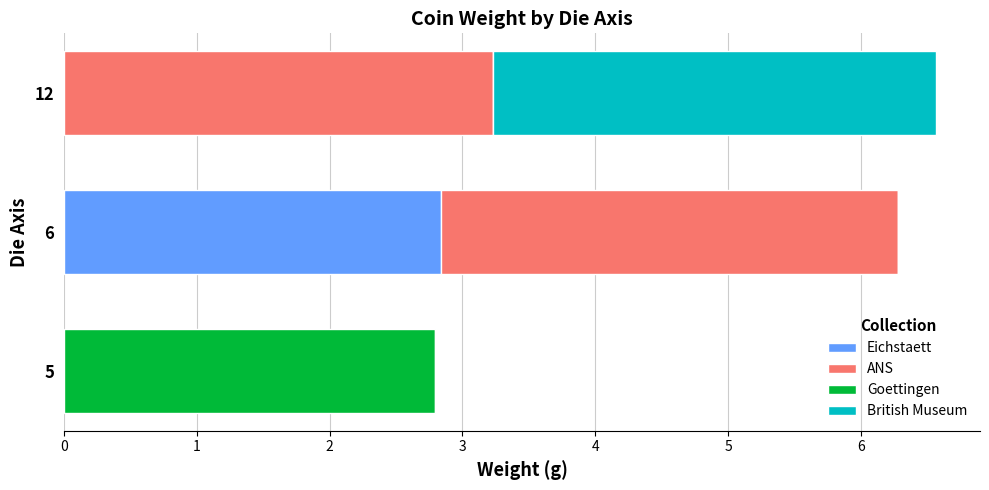

What is the highest value of the Goettingen series?

2.8